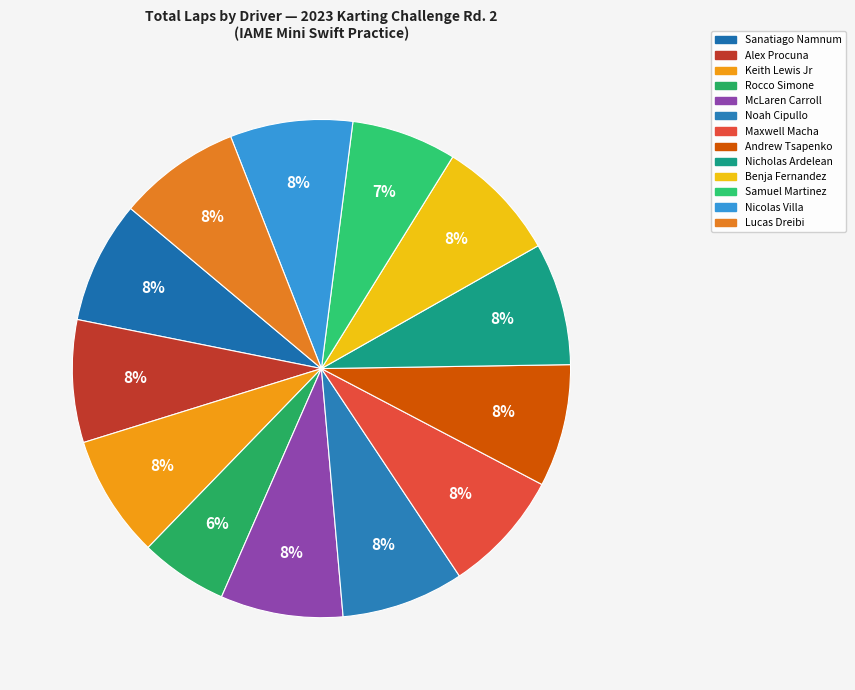

Which has a higher value, McLaren Carroll or Rocco Simone?

McLaren Carroll